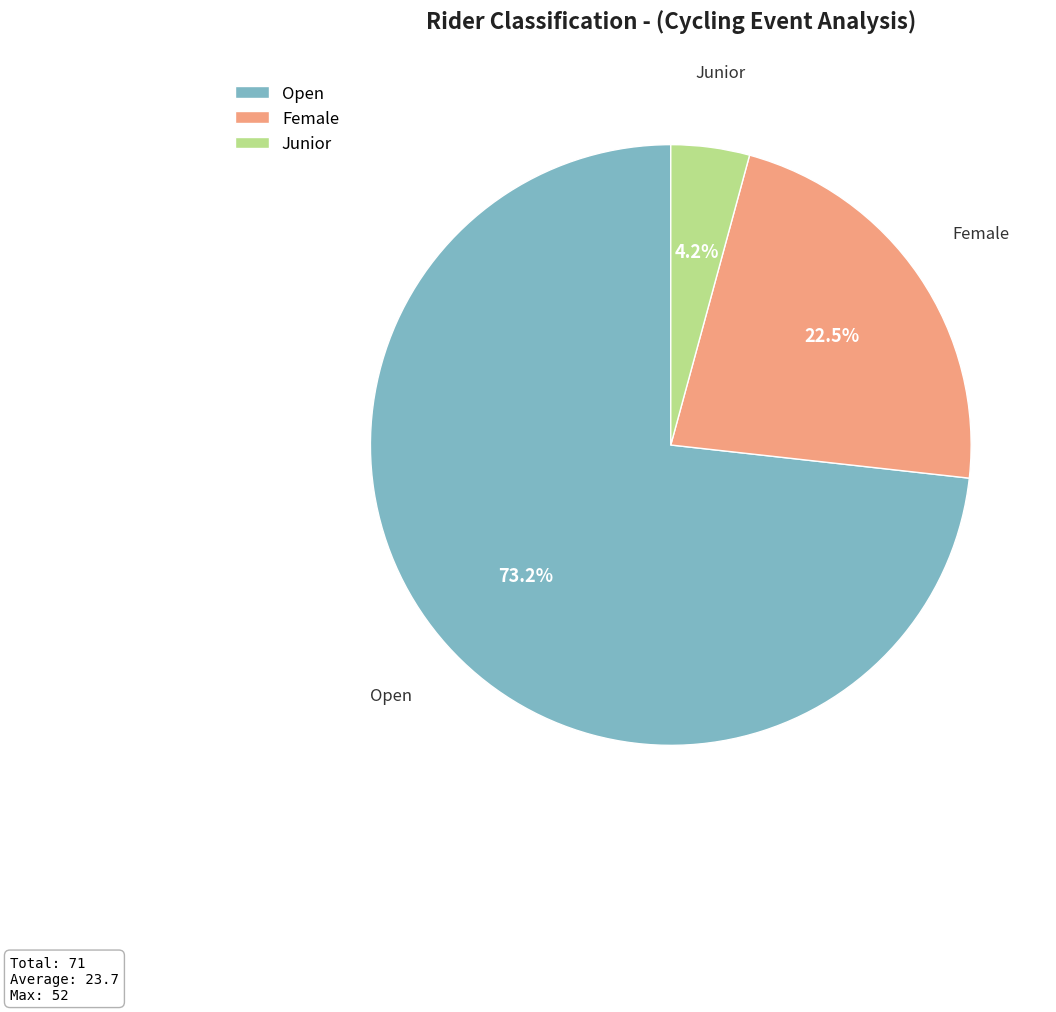

To the nearest percent, what is the combined percentage of Open and Junior?

77%